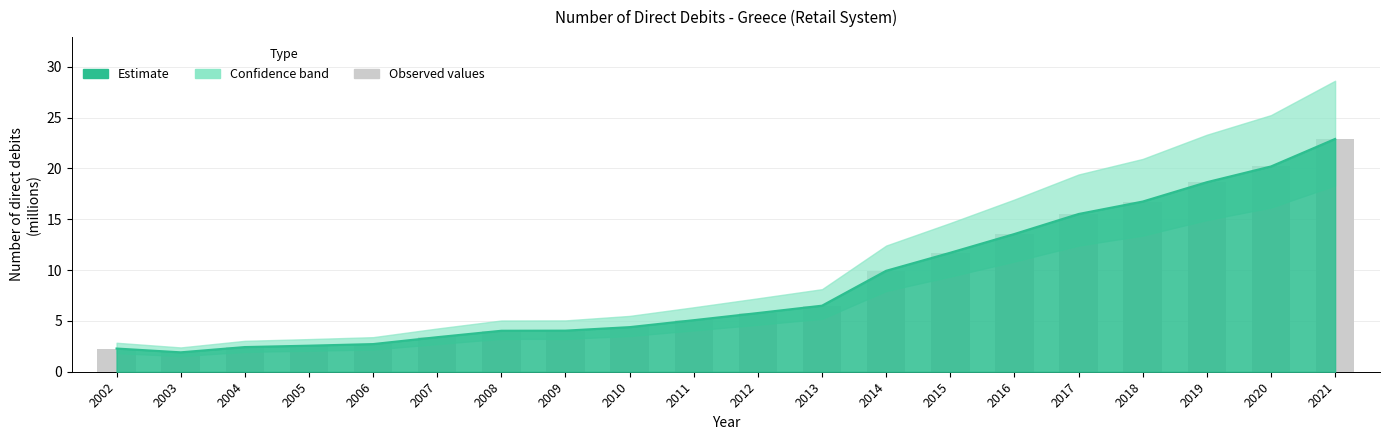

Which label corresponds to the smallest value in the chart?

2003